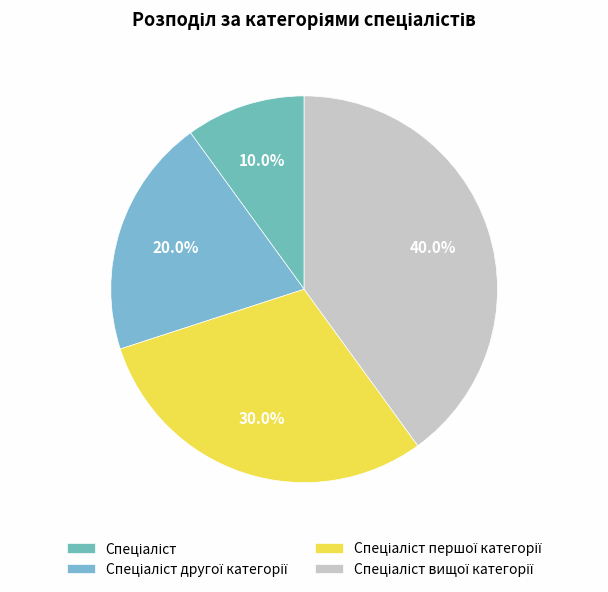

How many slices are in this pie chart?

4